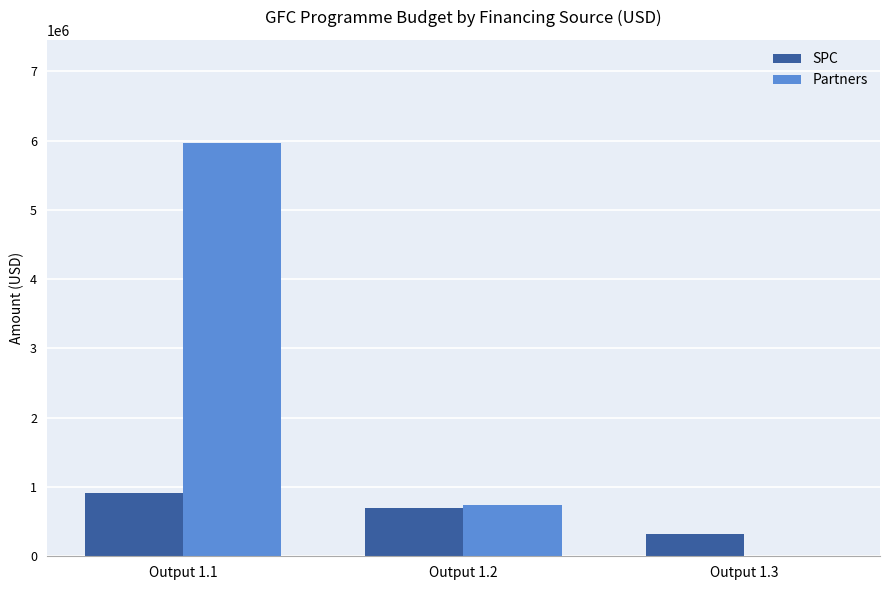

How many groups of bars are there?

3